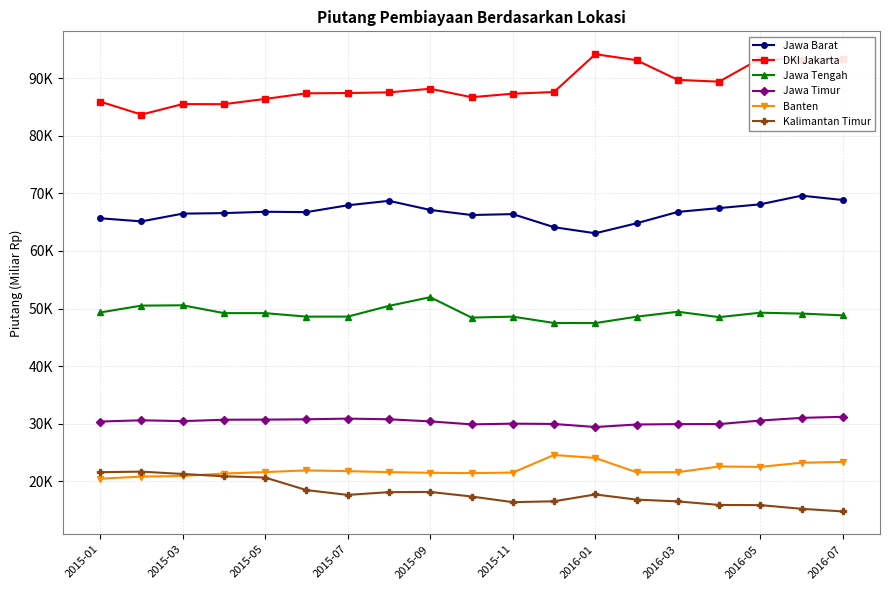

What are all the series names shown in the legend?

Jawa Barat, DKI Jakarta, Jawa Tengah, Jawa Timur, Banten, Kalimantan Timur